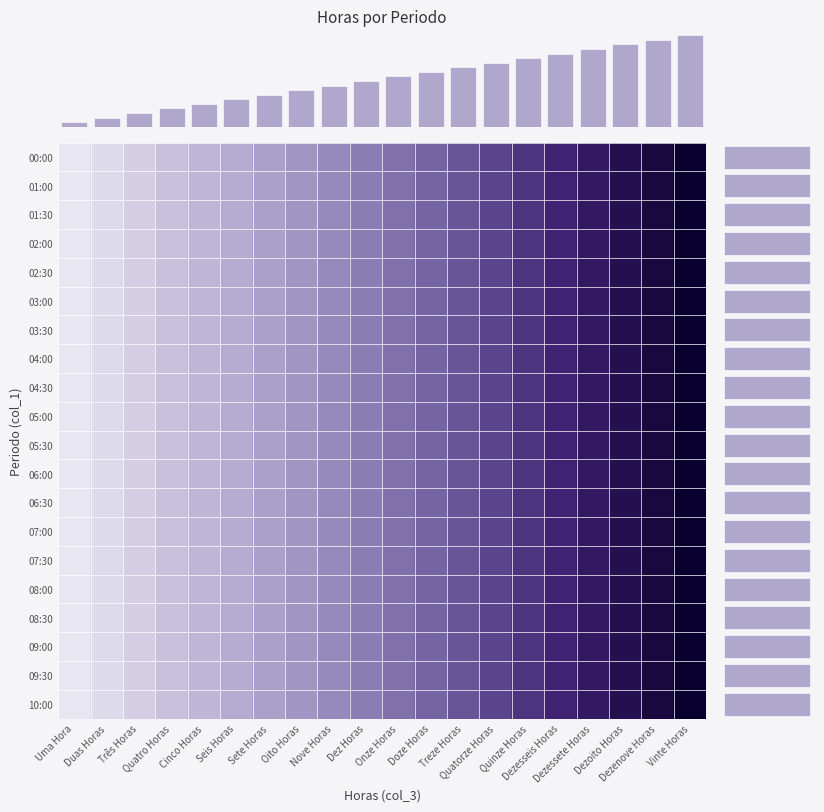

Which series has the largest total across all categories?

Column Sum